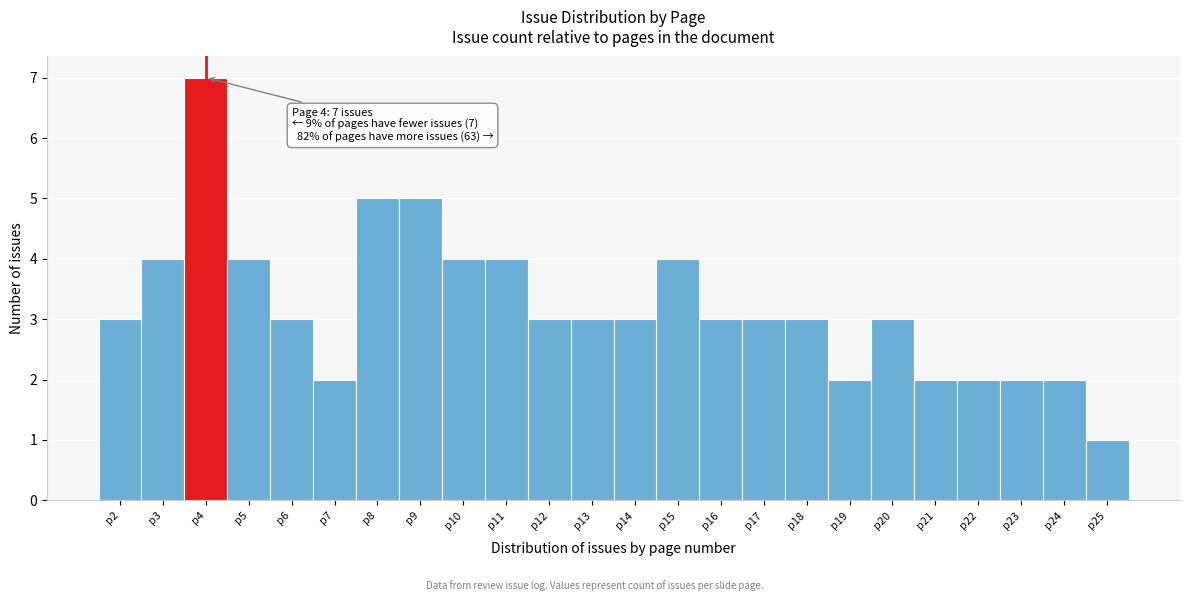

Over which range of the x-axis is the bar tallest?

3.5 to 4.5